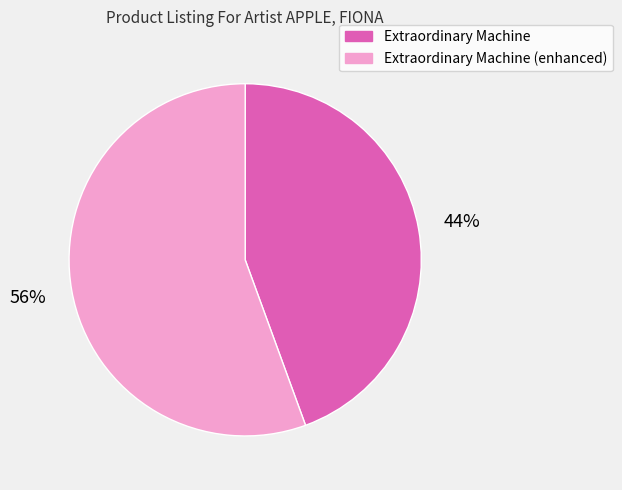

True or false: Extraordinary Machine (enhanced) accounts for 56% of the total.

True